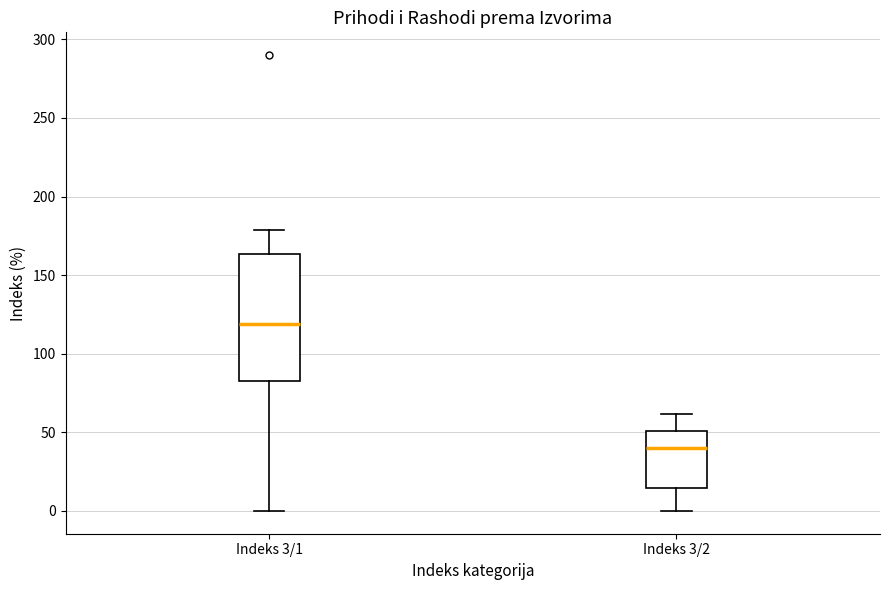

Reading left to right, transcribe this box plot: for each box, give where its median line is, the range the box spans, and where its two whiskers end, as read against the y-axis. The values are not printed on the chart, so give them approximately, as read against the axis.

Indeks 3/1: median 120, box 85 to 165, whiskers 0 to 180
Indeks 3/2: median 40, box 15 to 50, whiskers 0 to 60